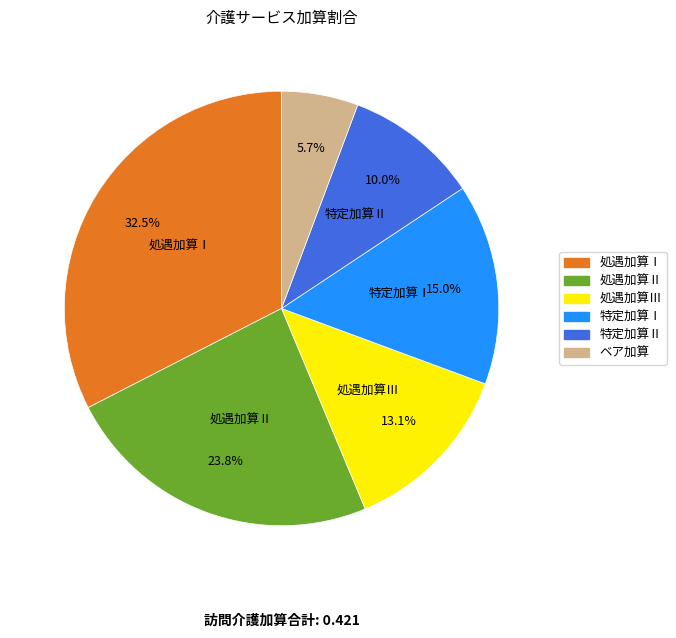

Is there any slice that represents more than half of the pie?

No